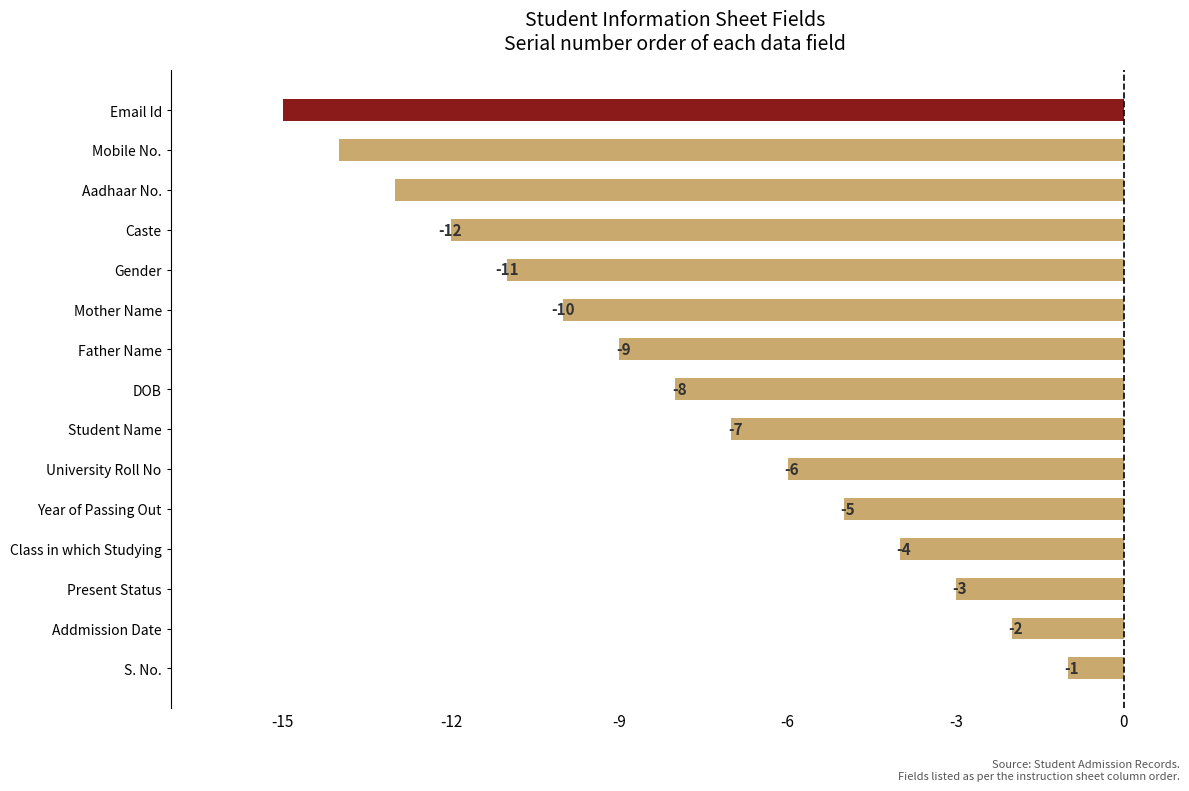

What is the greatest value displayed?

-1